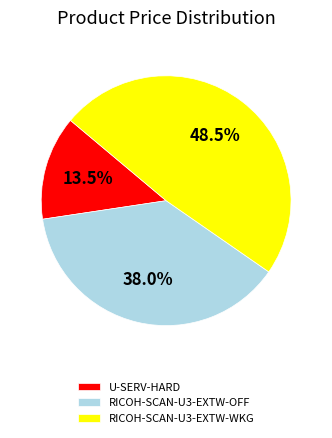

To the nearest percent, what is the difference between the largest and smallest slice percentages?

35%